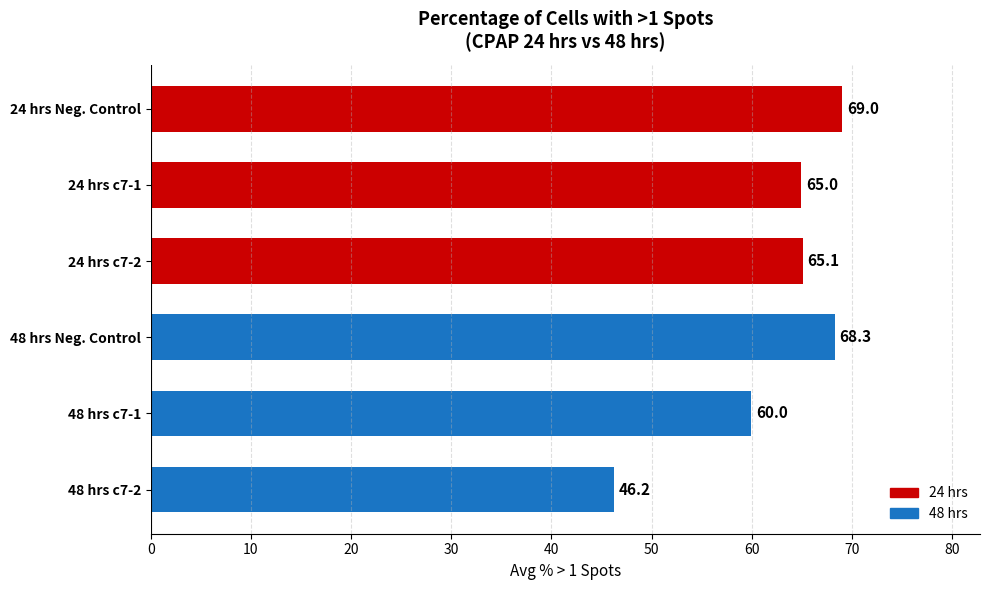

What is the change in value from 24 hrs c7-2 to 48 hrs c7-2?

-18.9